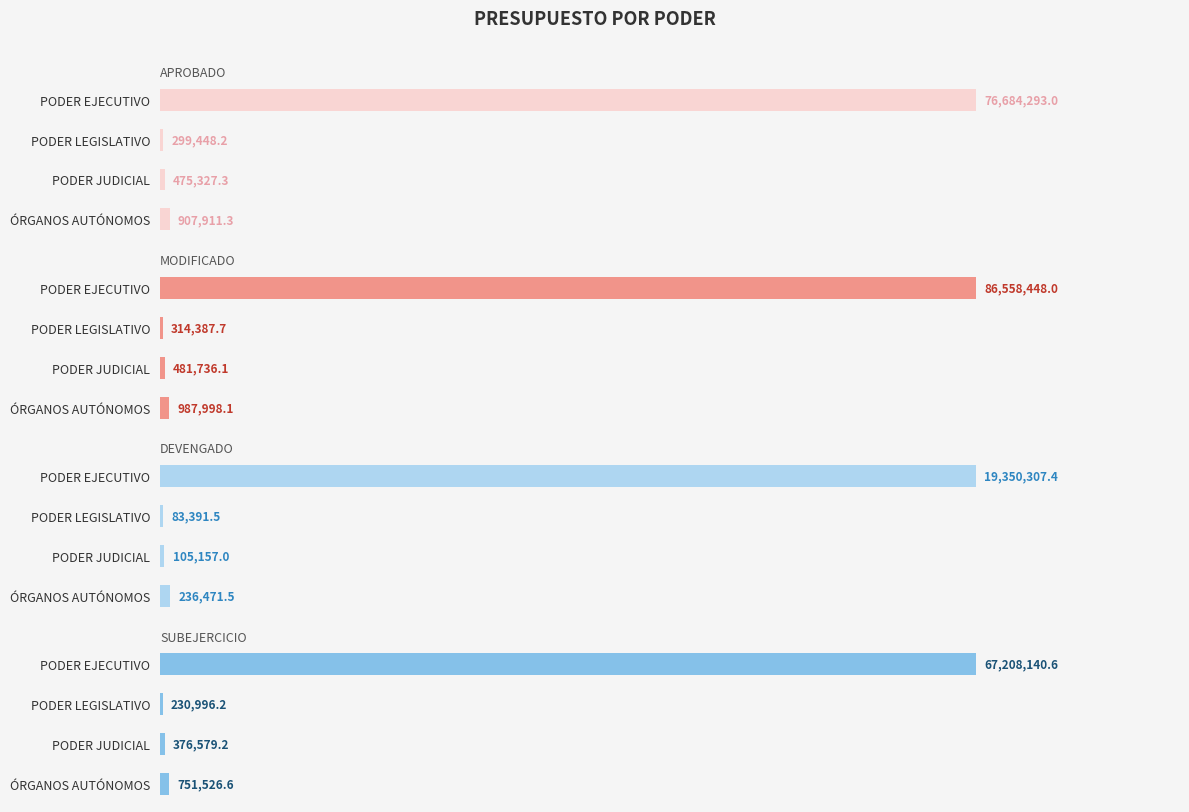

Is the value of SUBEJERCICIO at PODER JUDICIAL greater than the value of MODIFICADO at ÓRGANOS AUTÓNOMOS?

No